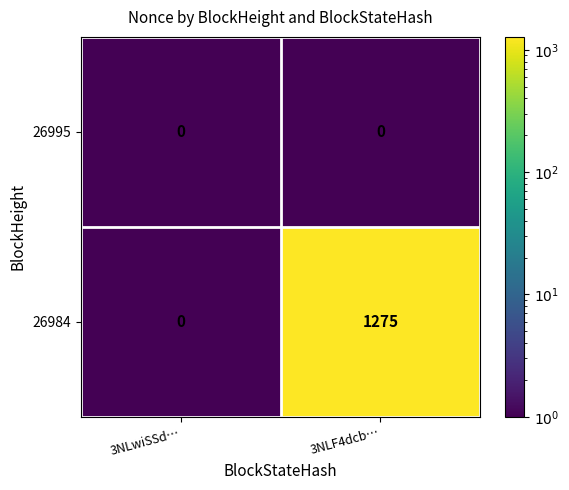

Rank the series at 3NLF4dcb… from lowest to highest value.

26995, 26984